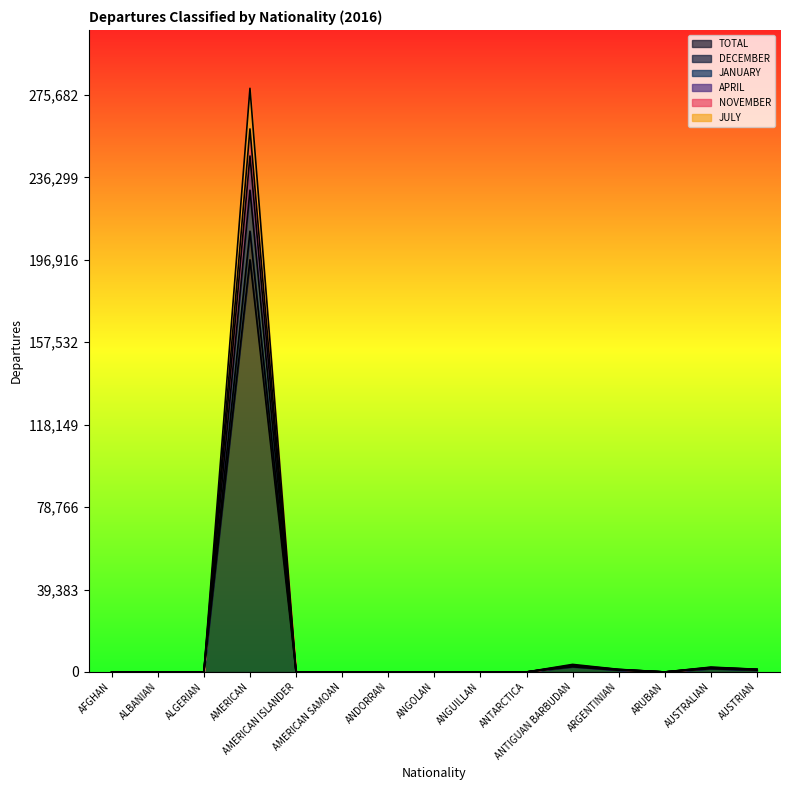

What are all the series names shown in the legend?

TOTAL, DECEMBER, JANUARY, APRIL, NOVEMBER, JULY